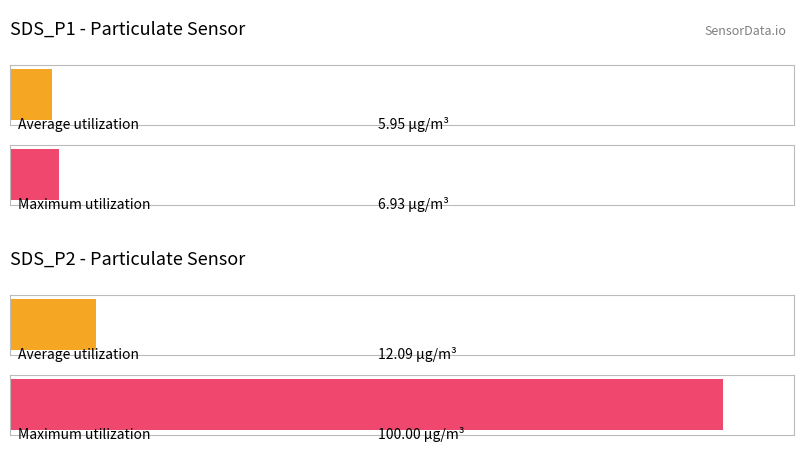

Is it true that Average utilization equals 6.0 at SDS_P1?

True